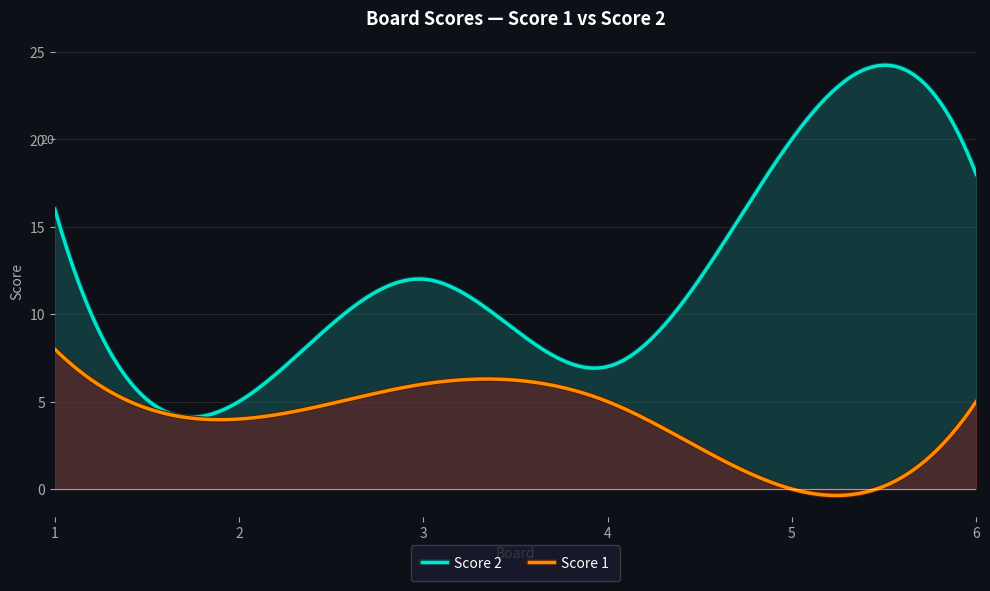

What is the value of the Score 2 point at the 5th from the left?

20